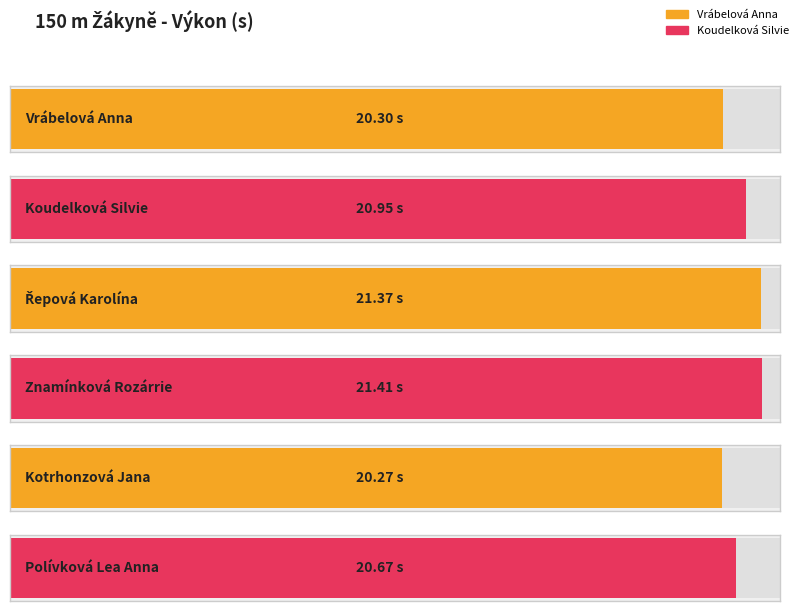

True or false: the data shows 20.3 at Vrábelová Anna.

True